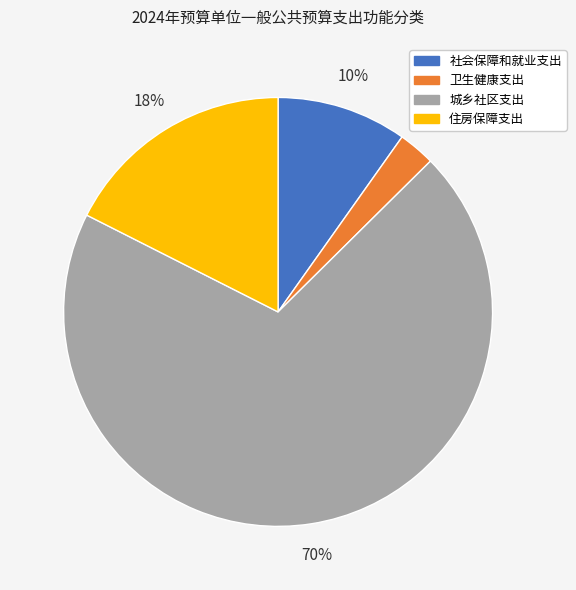

To the nearest percent, what is the difference between the 卫生健康支出 and 住房保障支出 slice percentages?

15%